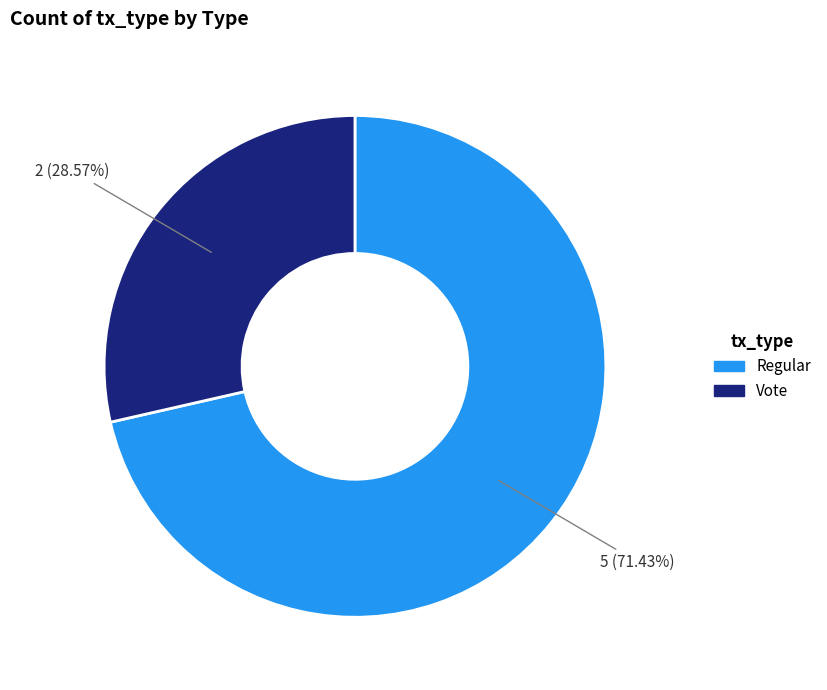

Is it true that Vote is 19% of the pie?

False